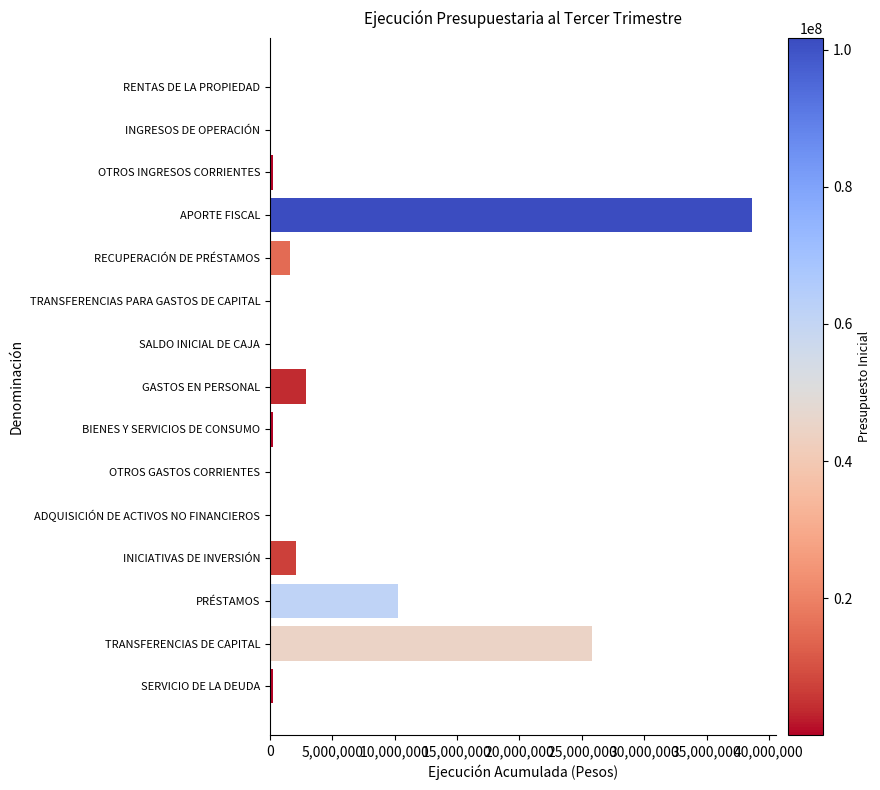

Which has a higher value, PRÉSTAMOS or RENTAS DE LA PROPIEDAD?

PRÉSTAMOS